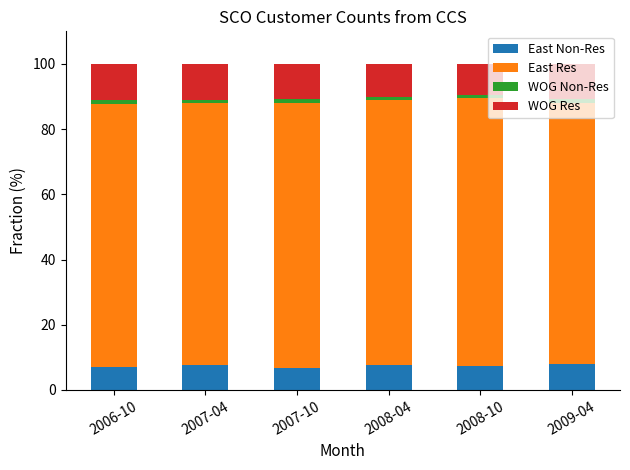

What is the difference between the maximum and minimum values in the East Non-Res series?

1.1